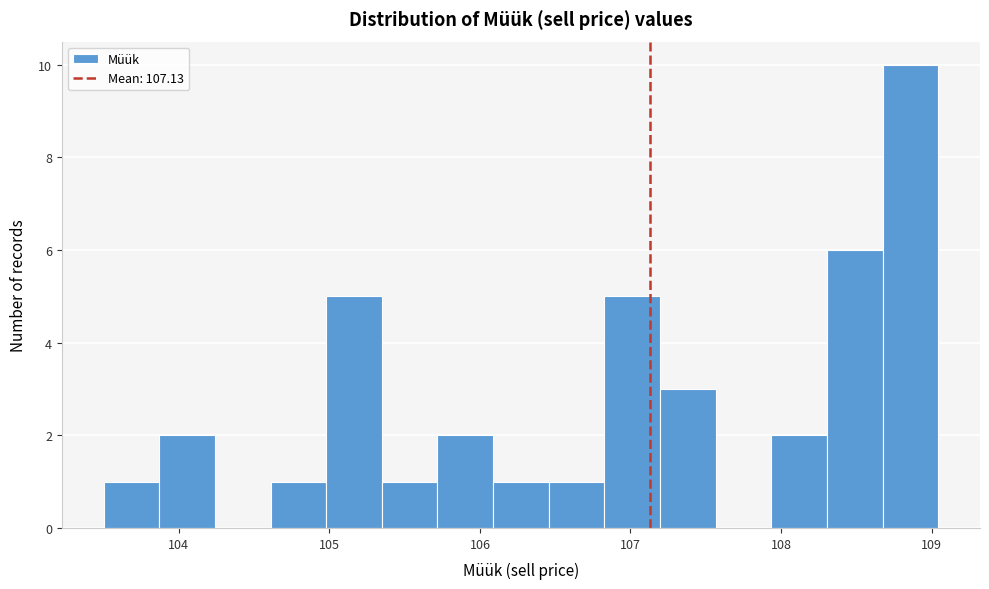

Around what value on the x-axis is the tallest bar? Give the approximate position of its centre, as read against the axis.

108.9